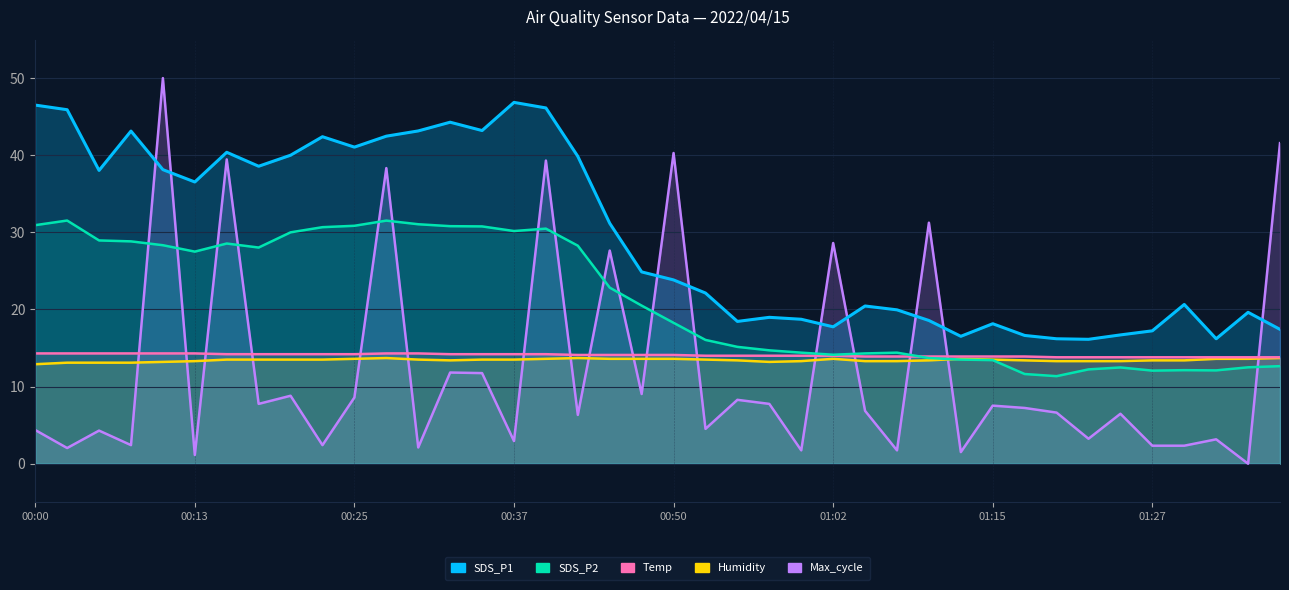

The SDS_P2 series shows 12.1 at 01:27. True or false?

True